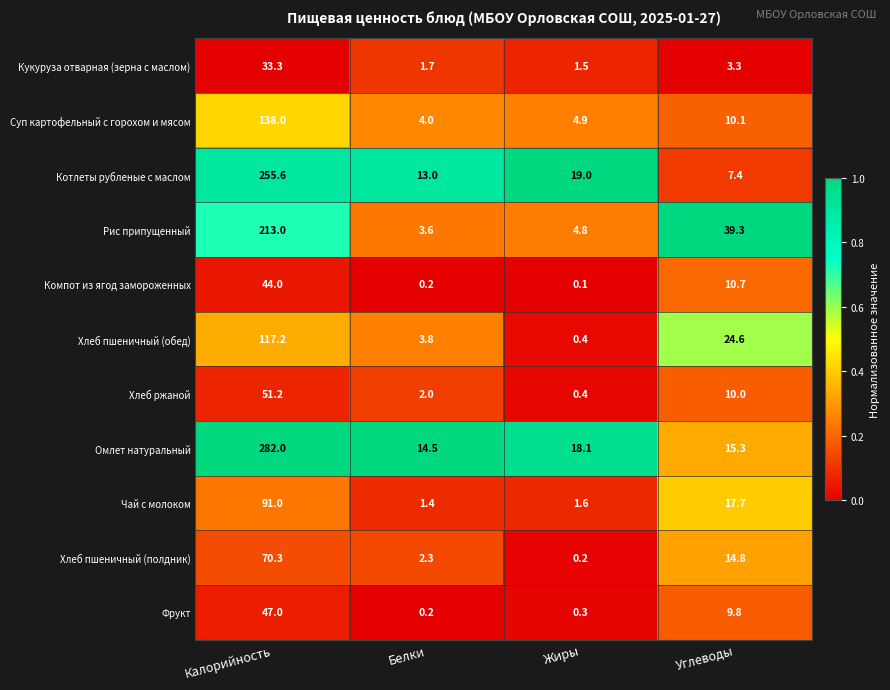

What is the sum of the Хлеб пшеничный (обед) values at Белки and Калорийность?

121.0